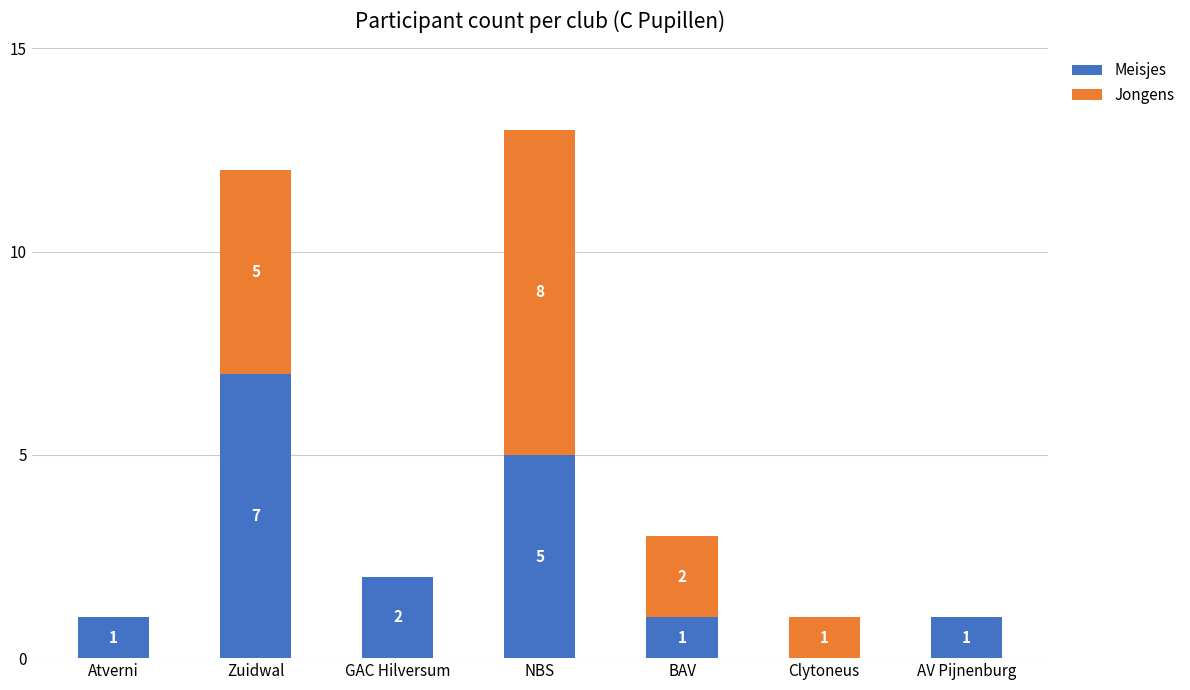

Reading left to right, transcribe the values for Meisjes.

Atverni=1	Zuidwal=7	GAC Hilversum=2	NBS=5	BAV=1	Clytoneus=0	AV Pijnenburg=1